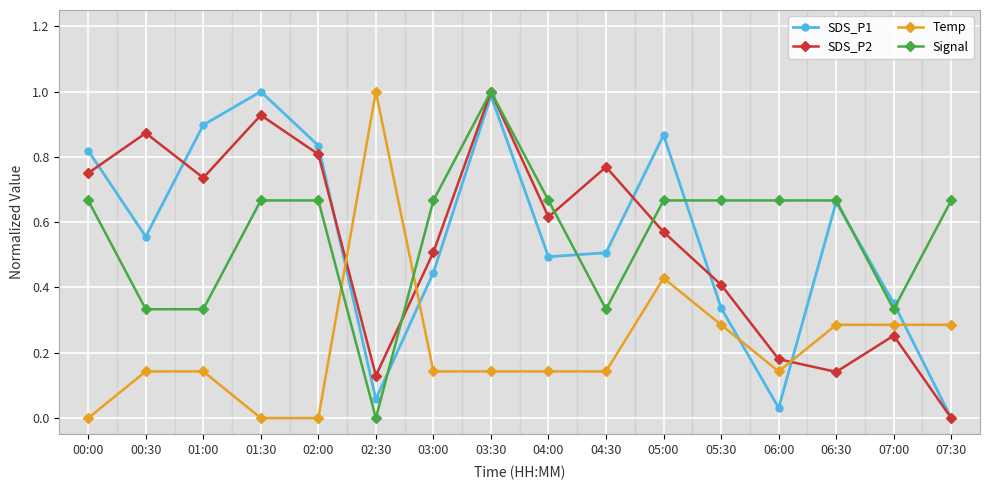

Is it true that SDS_P2 equals 0.1 at 06:00?

False